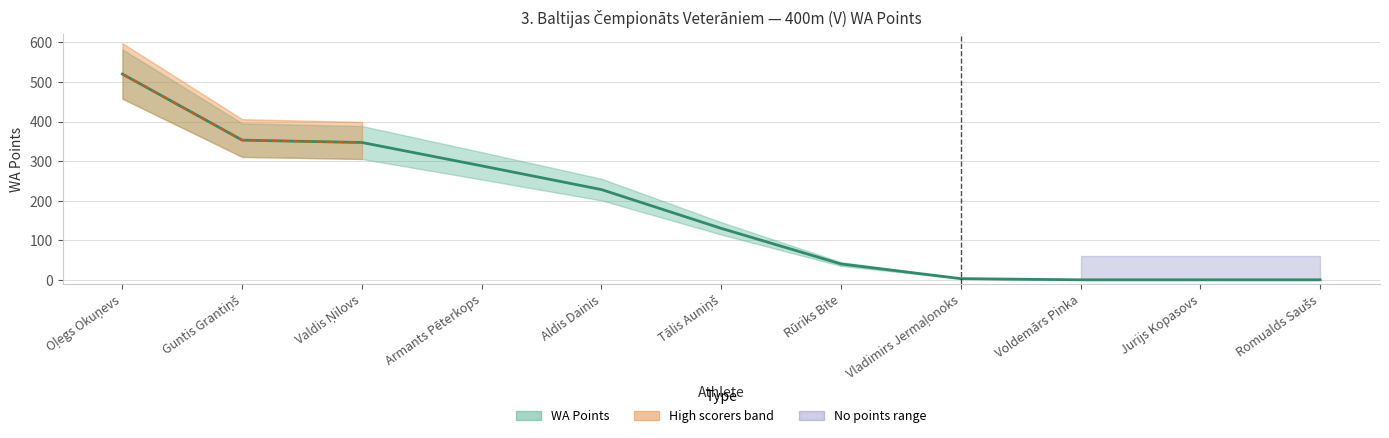

What is the change in value from Tālis Auniņš to Rūriks Bite?

-90